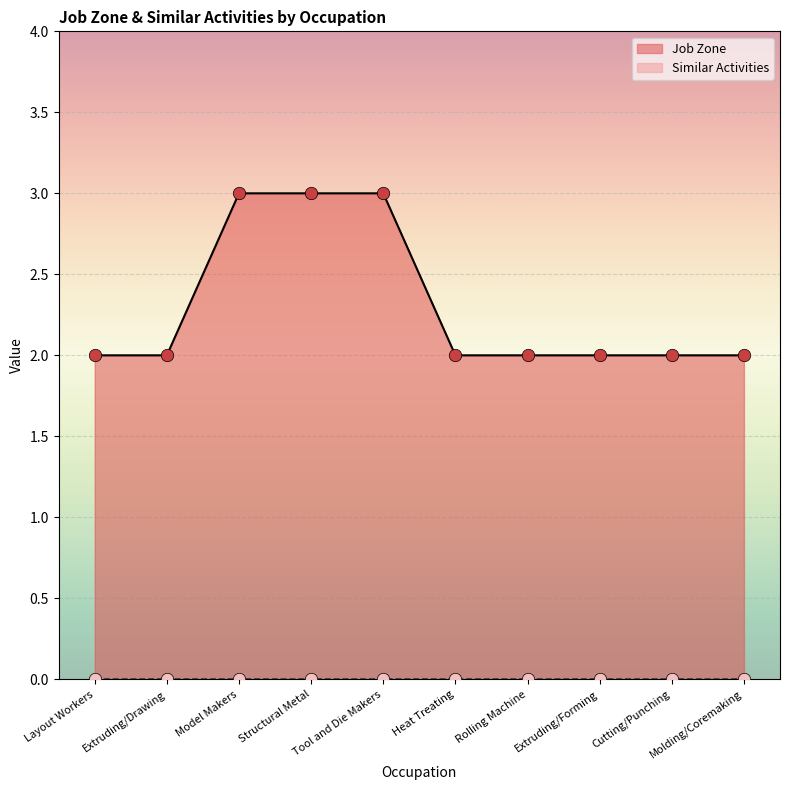

Which has a higher value, Extruding/Forming or Heat Treating?

Extruding/Forming